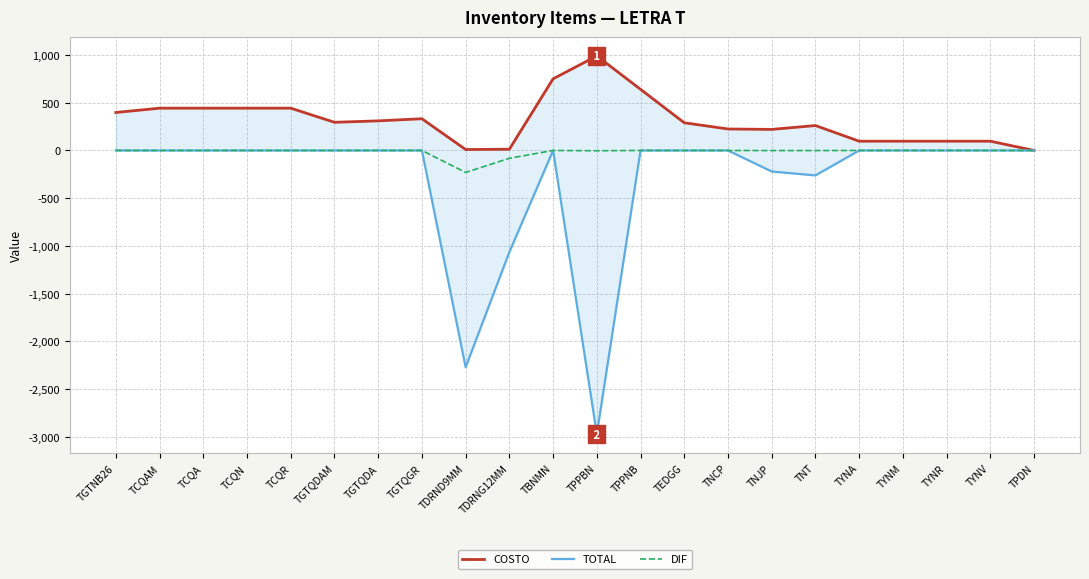

What is the value of the COSTO point at the 11th from the left?

750.0